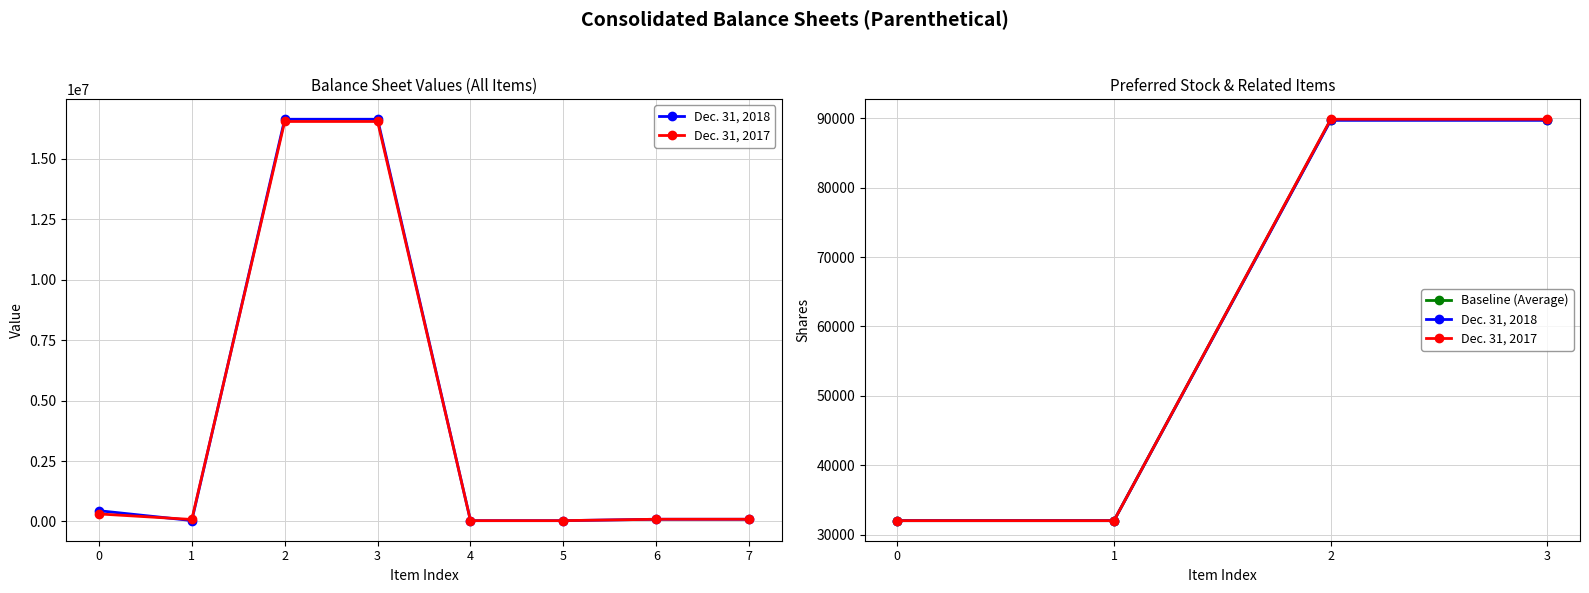

What are all the series names shown in the legend?

Dec. 31, 2018, Dec. 31, 2017, Baseline (Average)